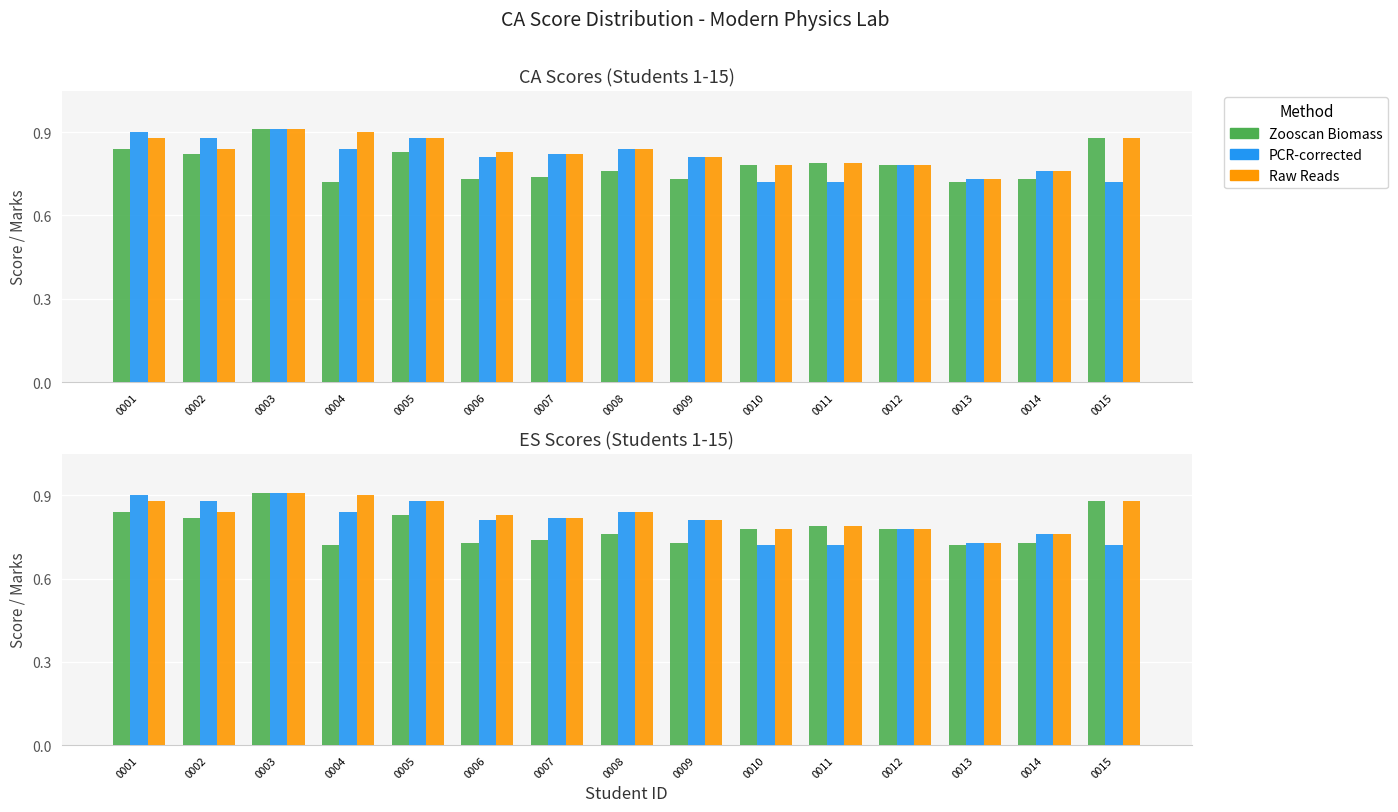

What is the difference between the maximum and minimum values in the PCR-corrected series?

0.2